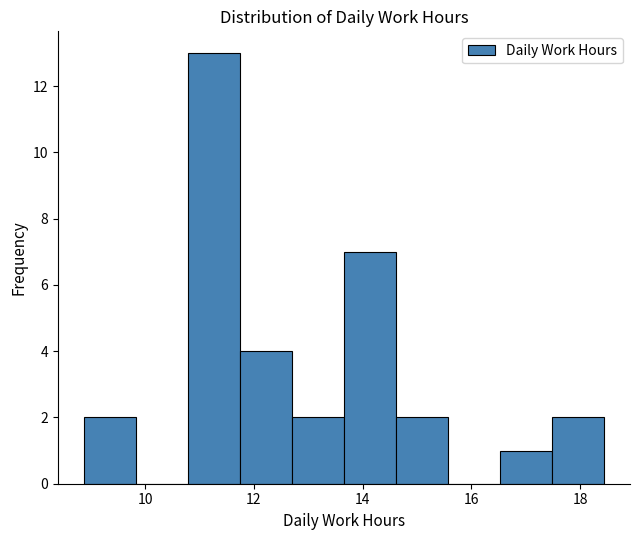

Reading left to right, list every bar in this chart as the range it spans on the x-axis followed by its height. Neither the bar edges nor the heights are printed on the chart, so give them approximately, as read against the axes.

8.8 to 9.8: 2
9.8 to 10.8: 0
10.8 to 11.8: 13
11.8 to 12.6: 4
12.6 to 13.6: 2
13.6 to 14.6: 7
14.6 to 15.6: 2
15.6 to 16.6: 0
16.6 to 17.4: 1
17.4 to 18.4: 2